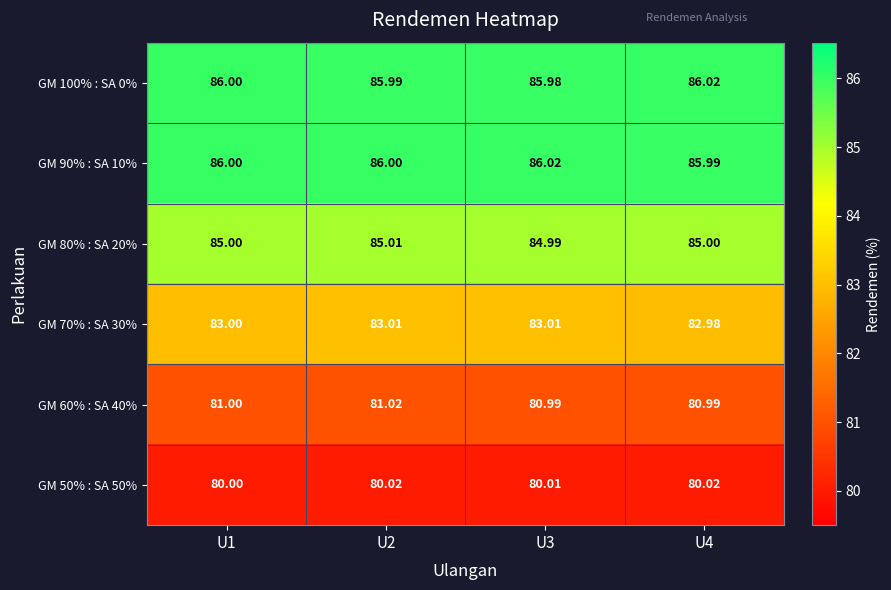

At which category is the sum across all series the highest?

U2